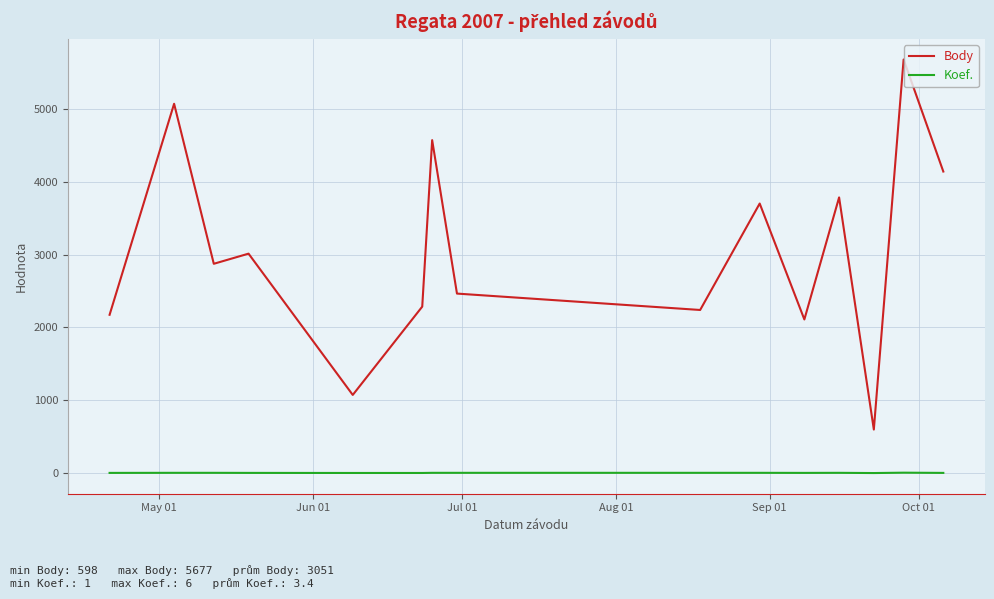

Which series has the largest total across all categories?

Body